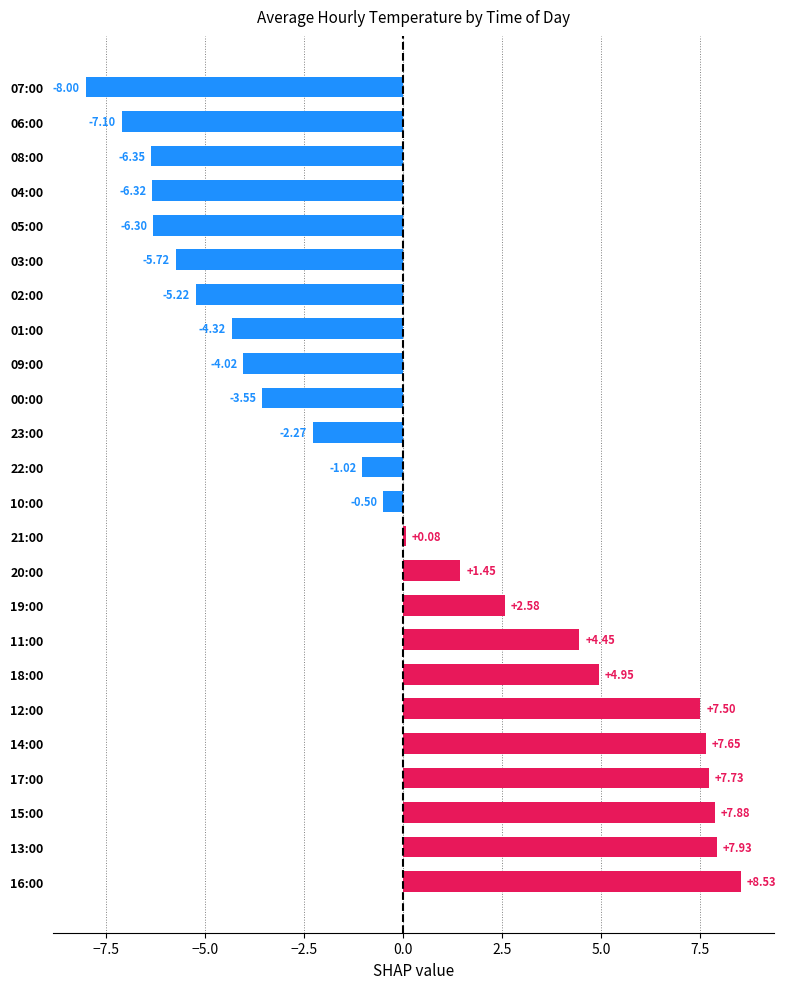

List the labels in order of value, largest first.

16:00, 13:00, 15:00, 17:00, 14:00, 12:00, 18:00, 11:00, 19:00, 20:00, 21:00, 10:00, 22:00, 23:00, 00:00, 09:00, 01:00, 02:00, 03:00, 05:00, 04:00, 08:00, 06:00, 07:00